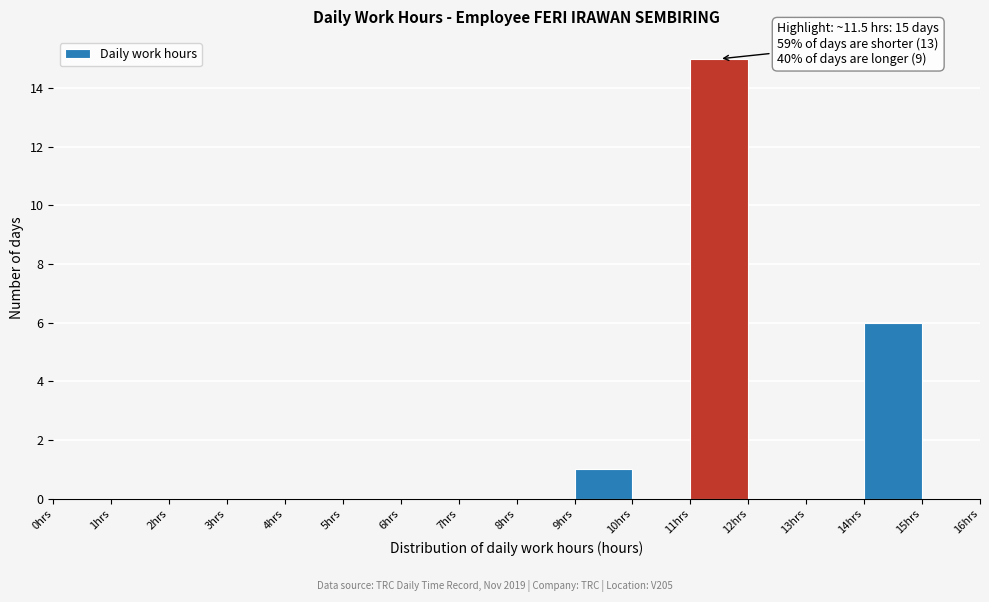

Which range on the x-axis has the tallest bar?

11 to 12